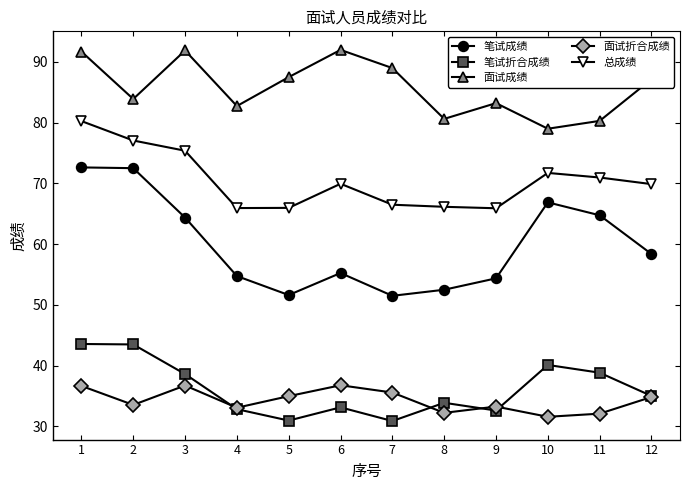

How many categories are shown in the chart?

12